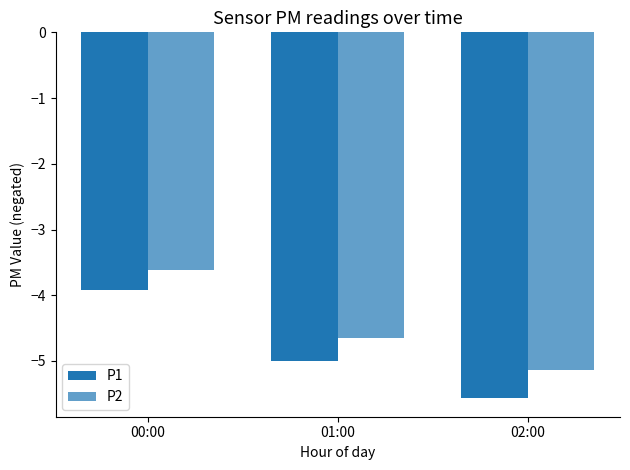

How many groups of bars are there?

3